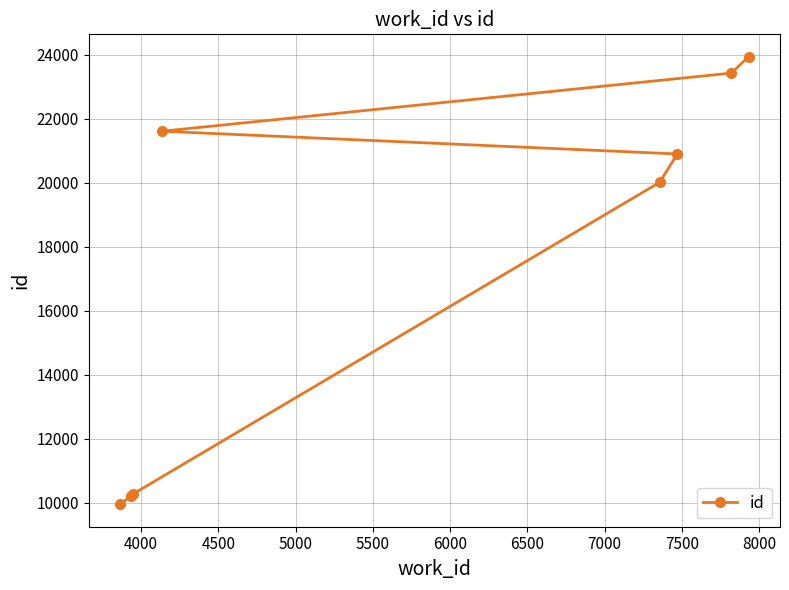

What is the average value?

17538